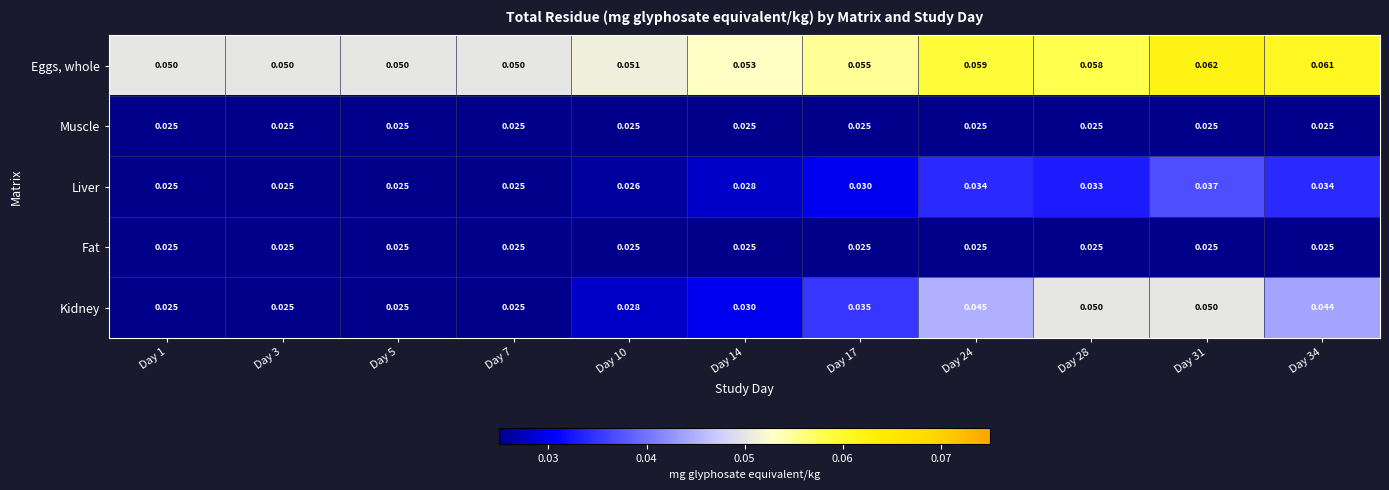

Which series has the largest total across all categories?

Eggs, whole